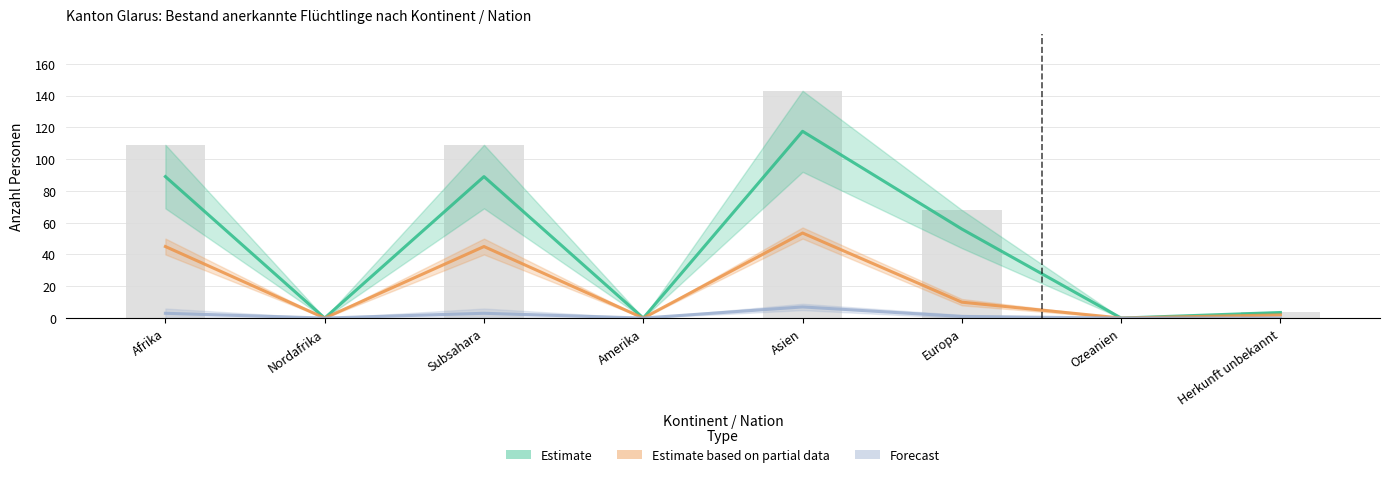

What is the label of the 6th bar from the right?

Subsahara